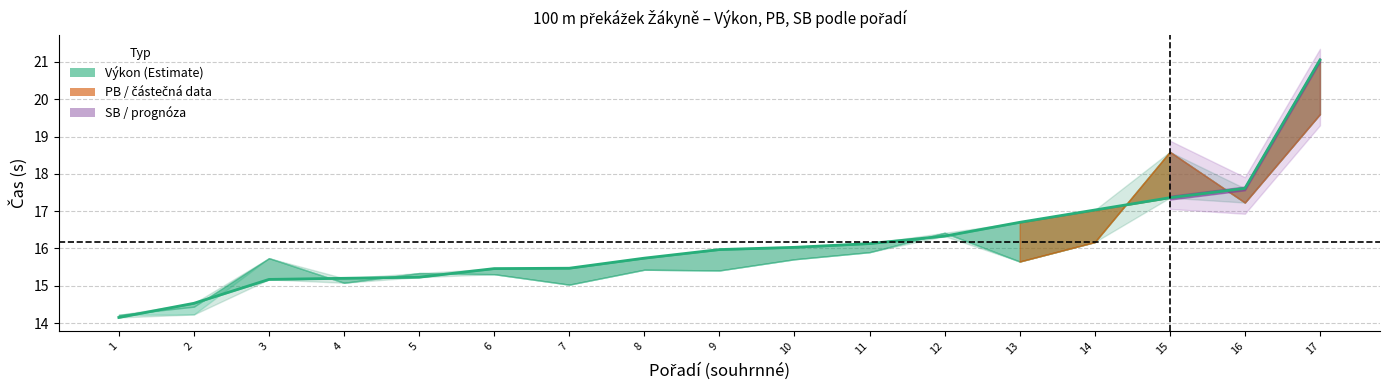

How many lines are shown in the chart?

1